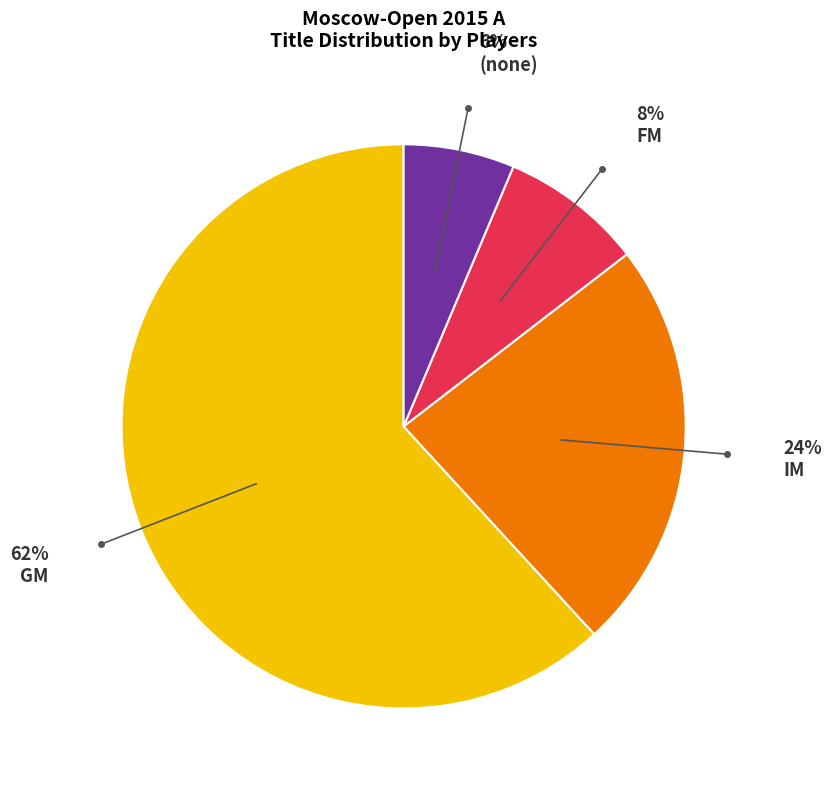

To the nearest percent, what percentage of the pie is IM?

24%